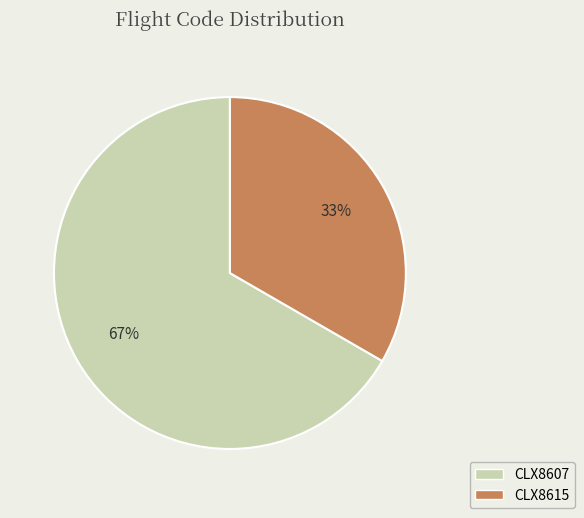

What is the majority slice?

CLX8607